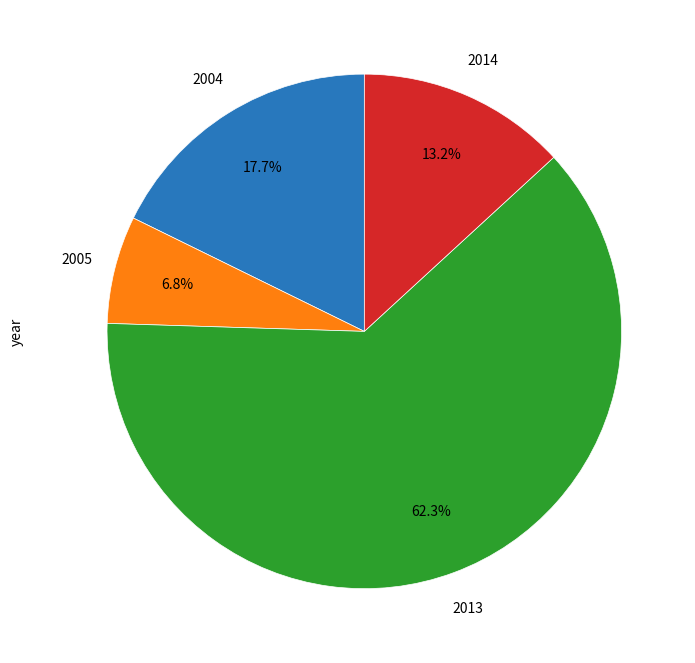

Count the number of slices in the pie.

4